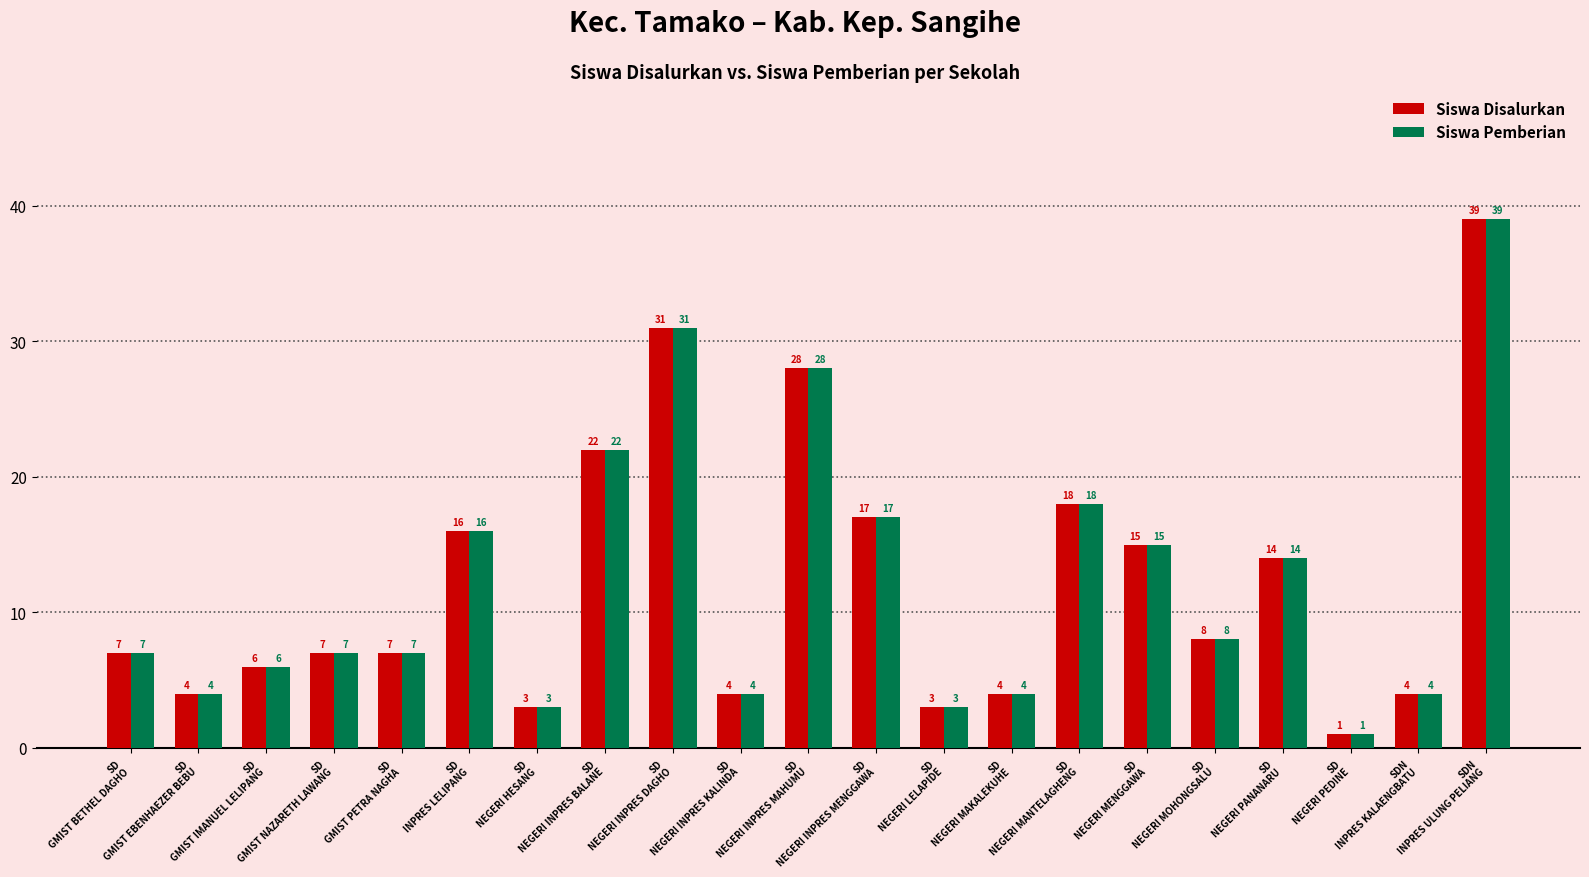

What is the value of the Siswa Disalurkan bar at the 17th from the left?

8